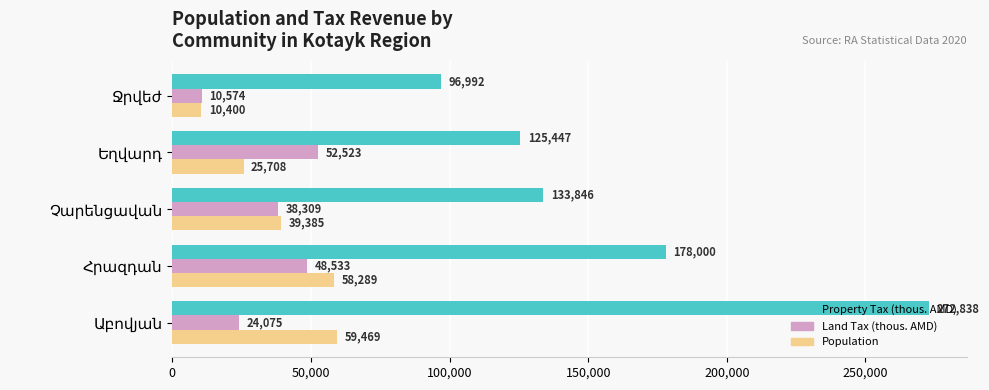

Which series has the widest spread of values?

Property Tax (thous. AMD)